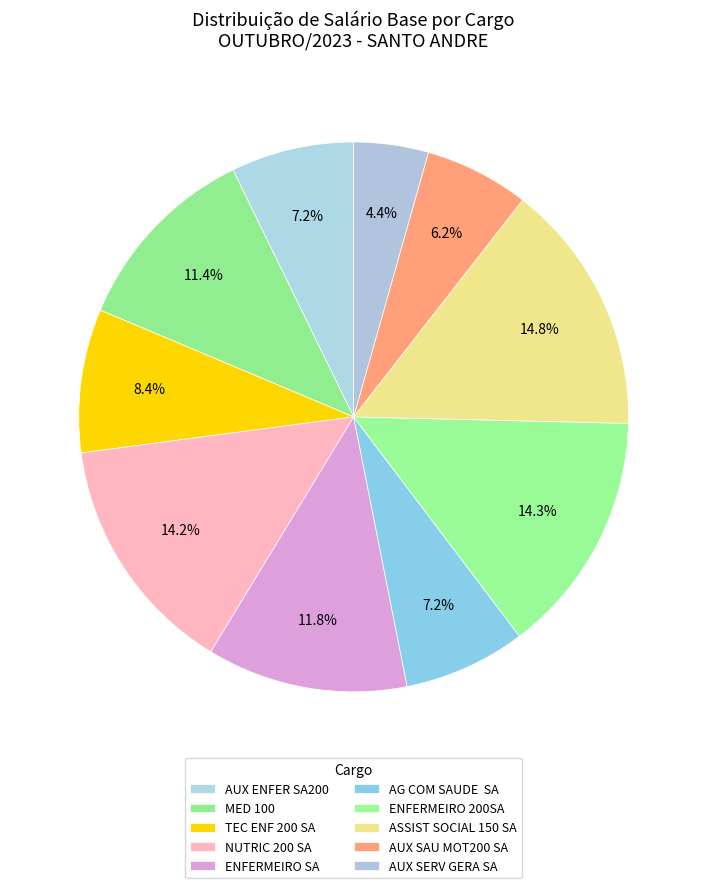

To the nearest percent, what is the difference between the largest and smallest slice percentages?

10%